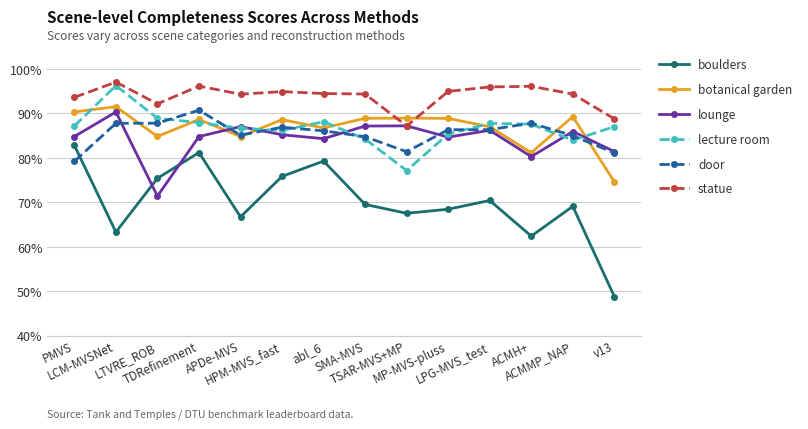

How many distinct data groups are displayed?

6